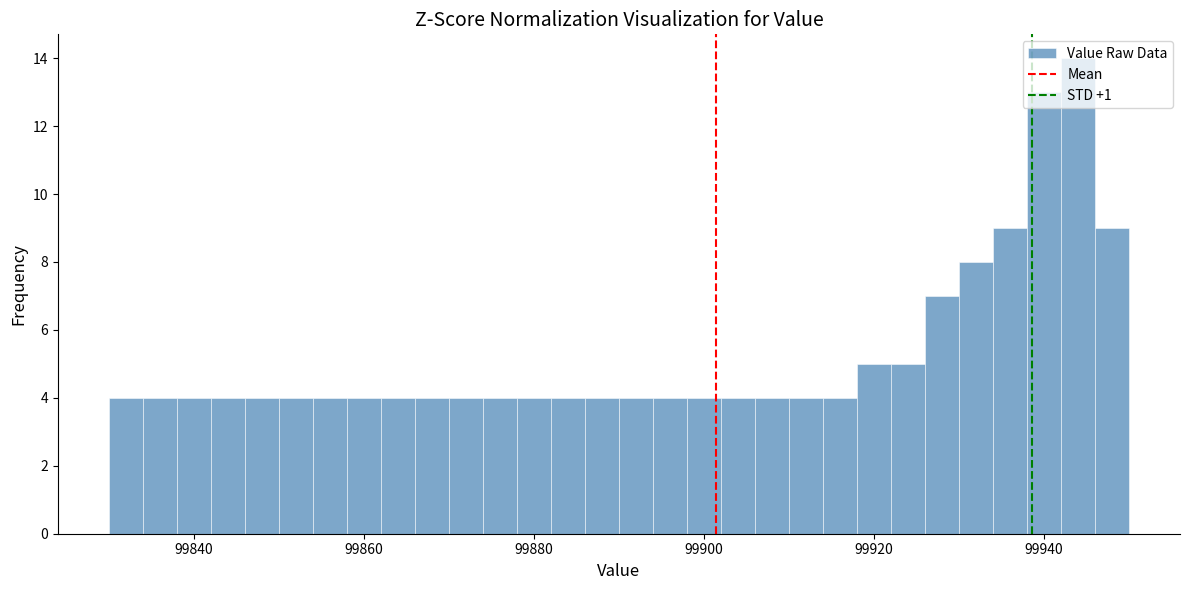

Read against the x-axis, roughly where is the centre of the tallest bar?

99944